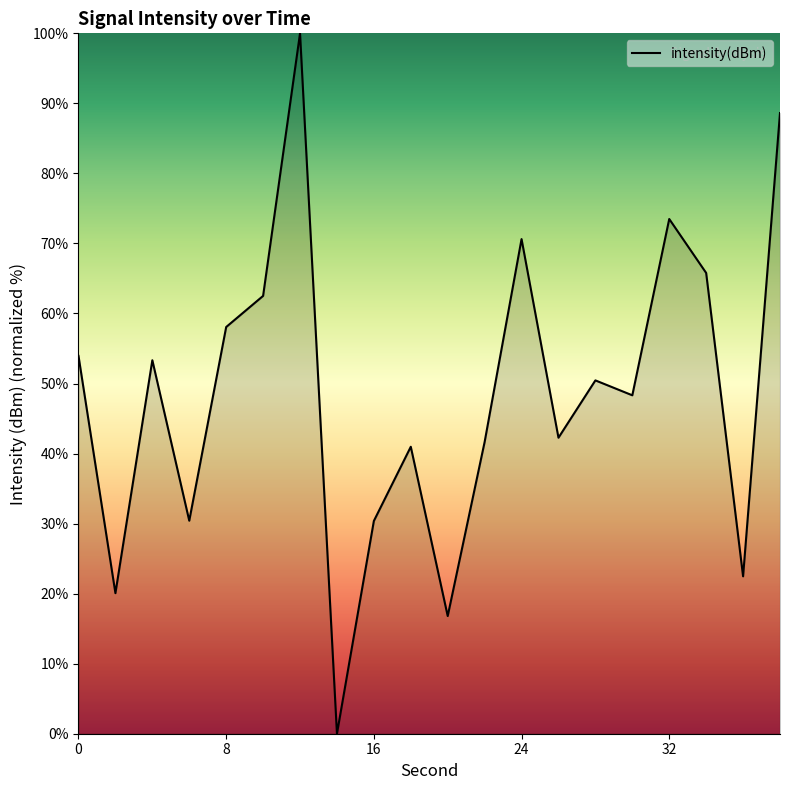

True or false: the data has more than 0 interior local peaks.

True